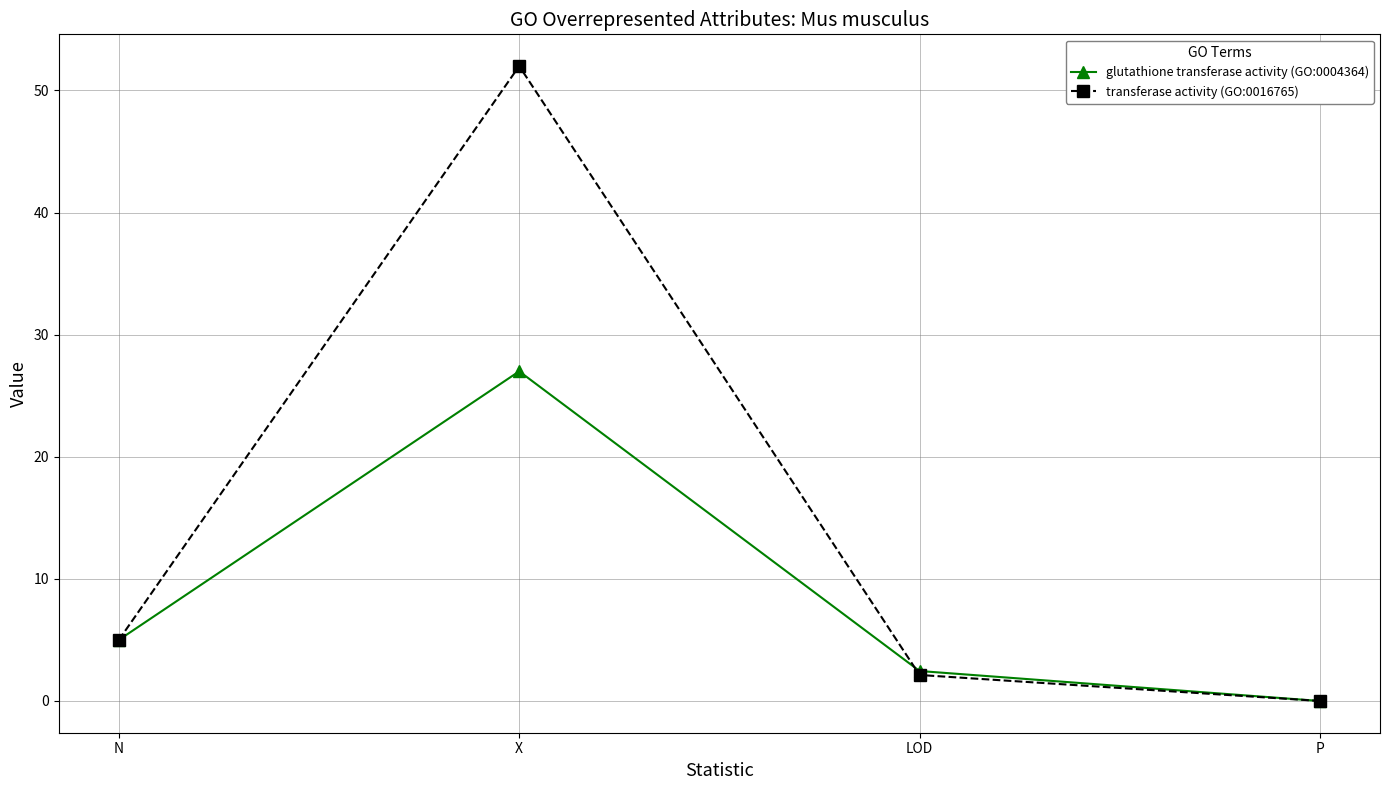

Where is the first local maximum for transferase activity (GO:0016765)?

X